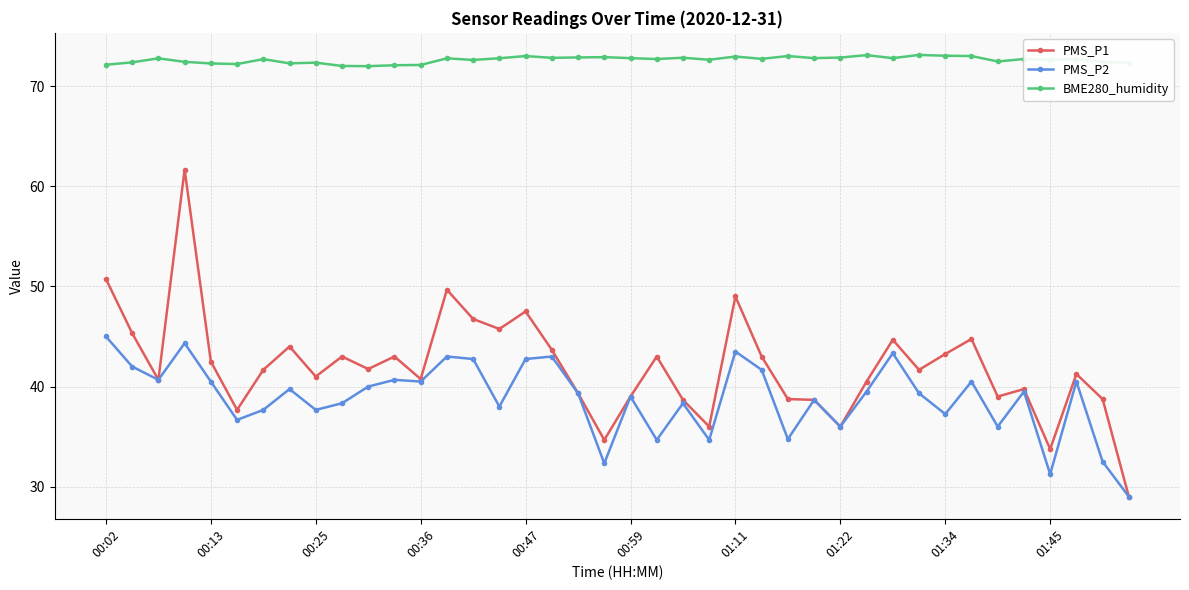

At how many categories does at least one series exceed 41?

40